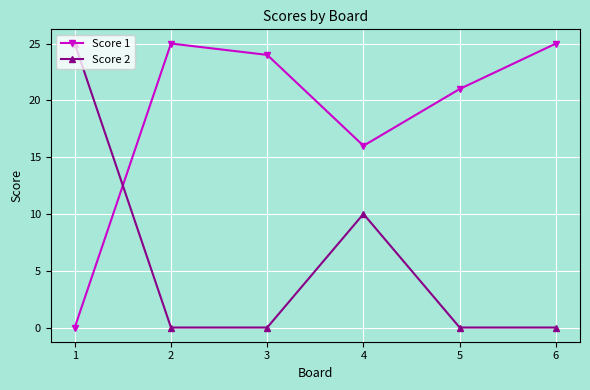

Where do Score 1 and Score 2 first cross each other?

1 and 2